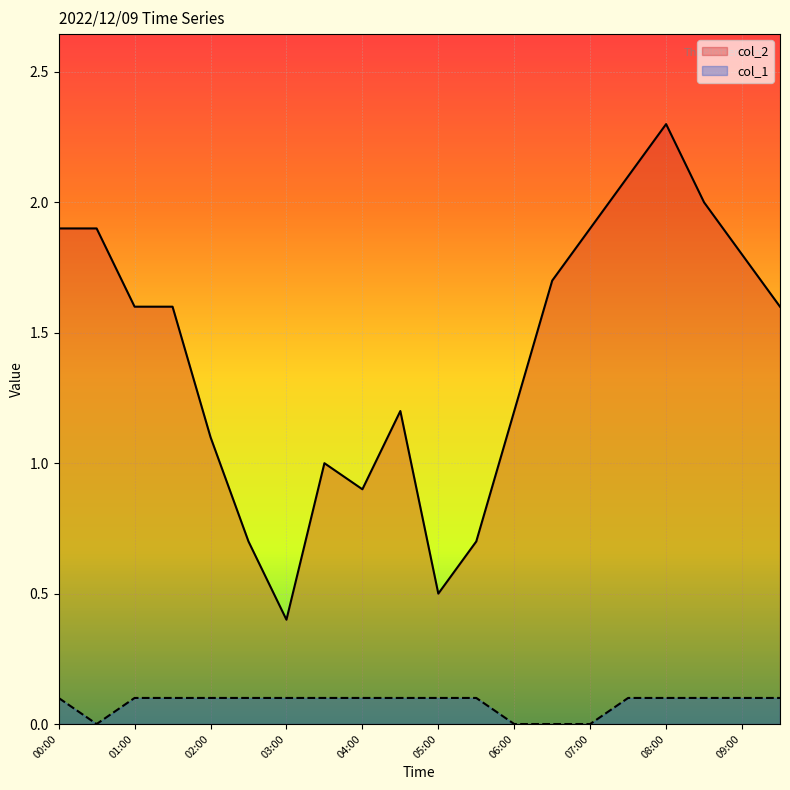

Reading left to right, what are all the values shown in this chart?

col_2: 00:00=1.9	00:30=1.9	01:00=1.6	01:30=1.6	02:00=1.1	02:30=0.7	03:00=0.4	03:30=1.0	04:00=0.9	04:30=1.2	05:00=0.5	05:30=0.7	06:00=1.2	06:30=1.7	07:00=1.9	07:30=2.1	08:00=2.3	08:30=2.0	09:00=1.8	09:30=1.6
col_1: 00:00=0.1	00:30=0.0	01:00=0.1	01:30=0.1	02:00=0.1	02:30=0.1	03:00=0.1	03:30=0.1	04:00=0.1	04:30=0.1	05:00=0.1	05:30=0.1	06:00=0.0	06:30=0.0	07:00=0.0	07:30=0.1	08:00=0.1	08:30=0.1	09:00=0.1	09:30=0.1